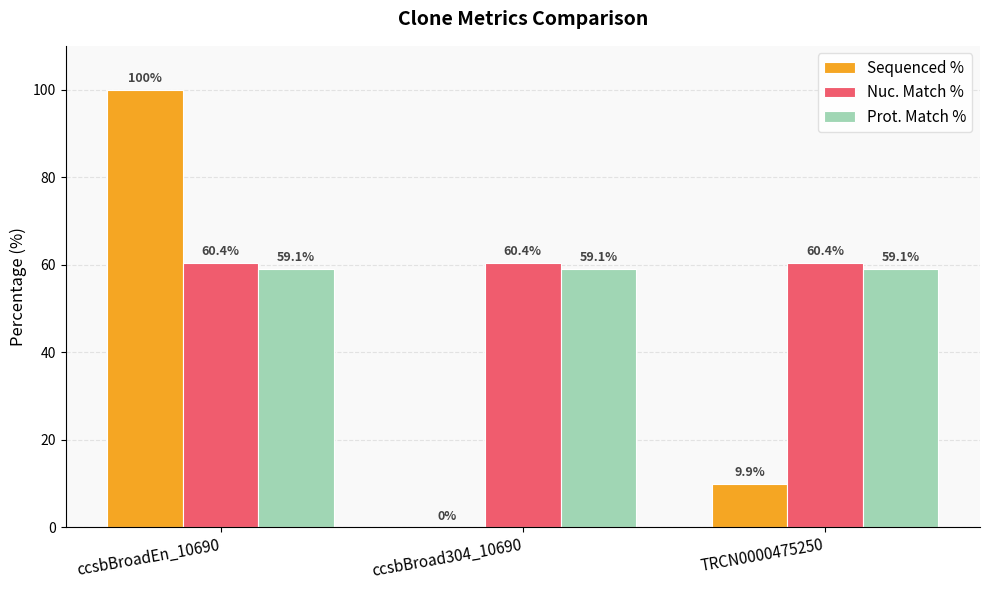

Is it true that Sequenced % equals 9.9 at TRCN0000475250?

True